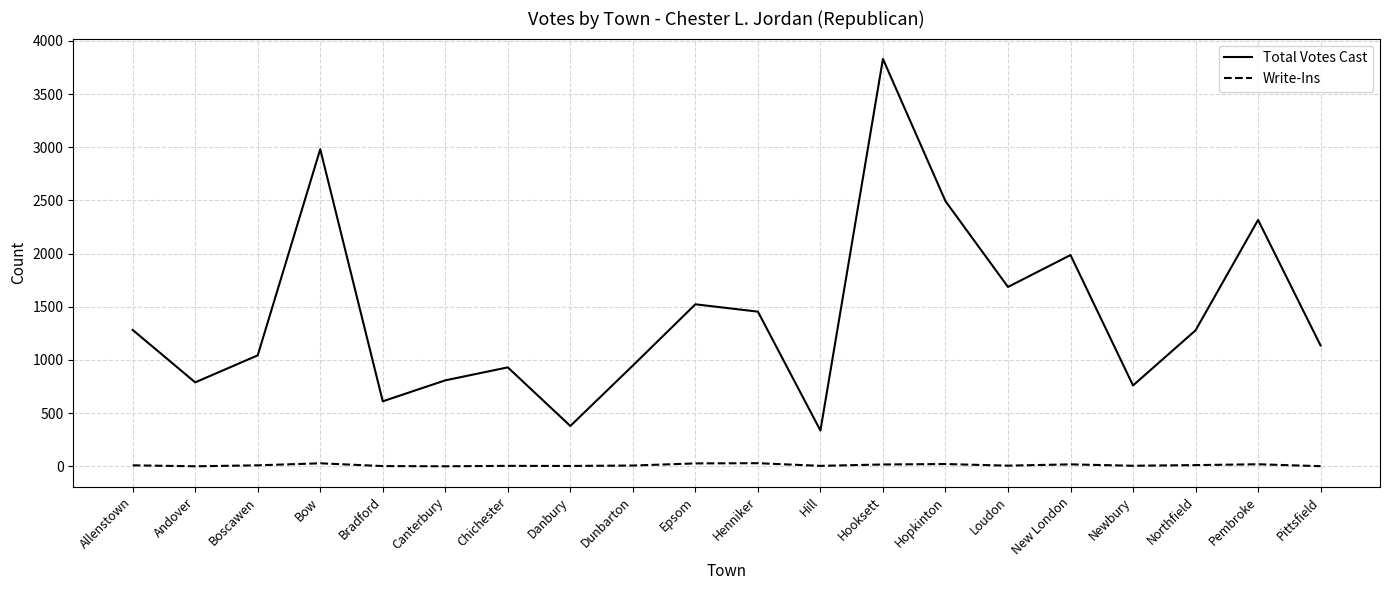

At Loudon, list the series in order from largest to smallest.

Total Votes Cast, Write-Ins